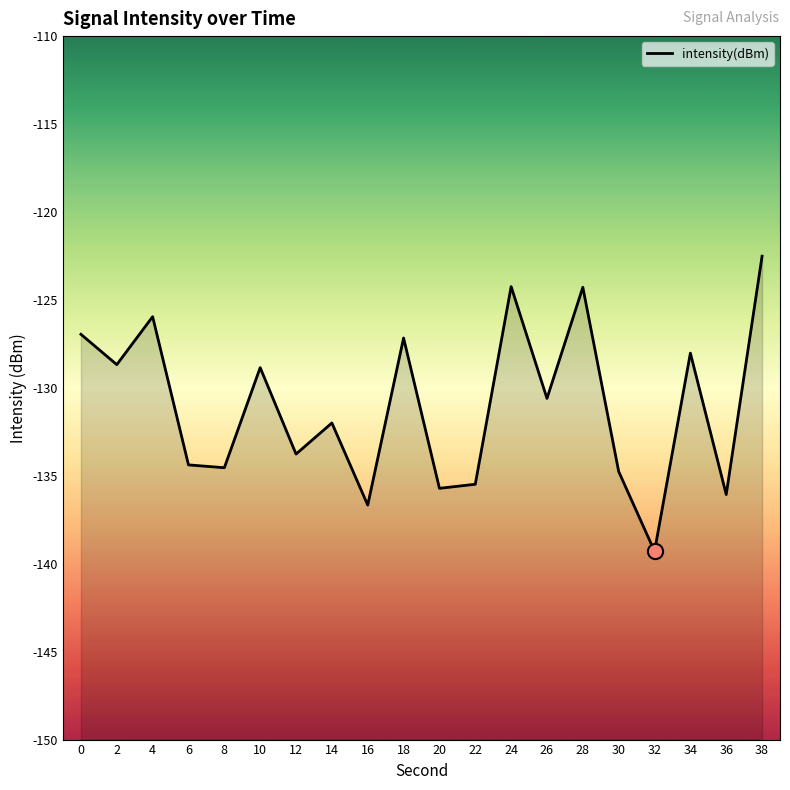

Between 6 and 28, which is larger?

28